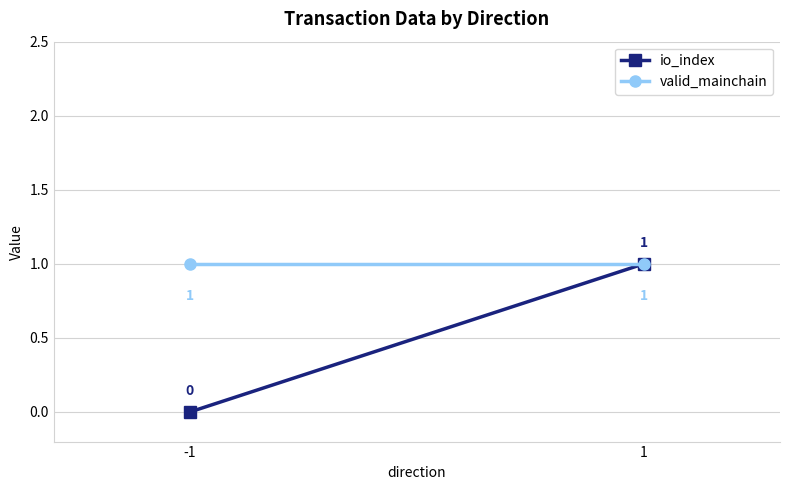

What is the total value across all series at 1?

2